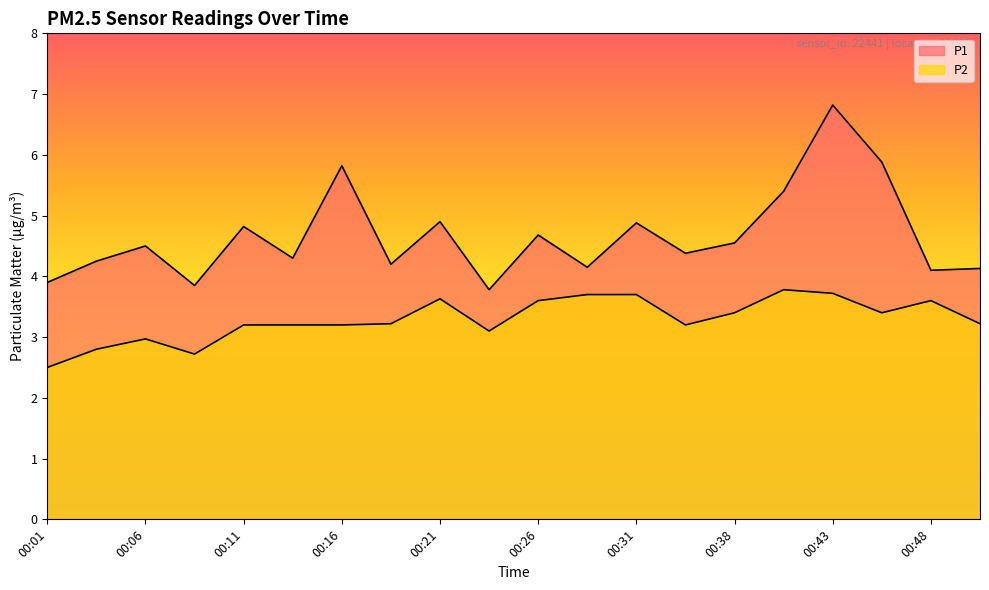

How many interior local peaks does the P1 series have?

7